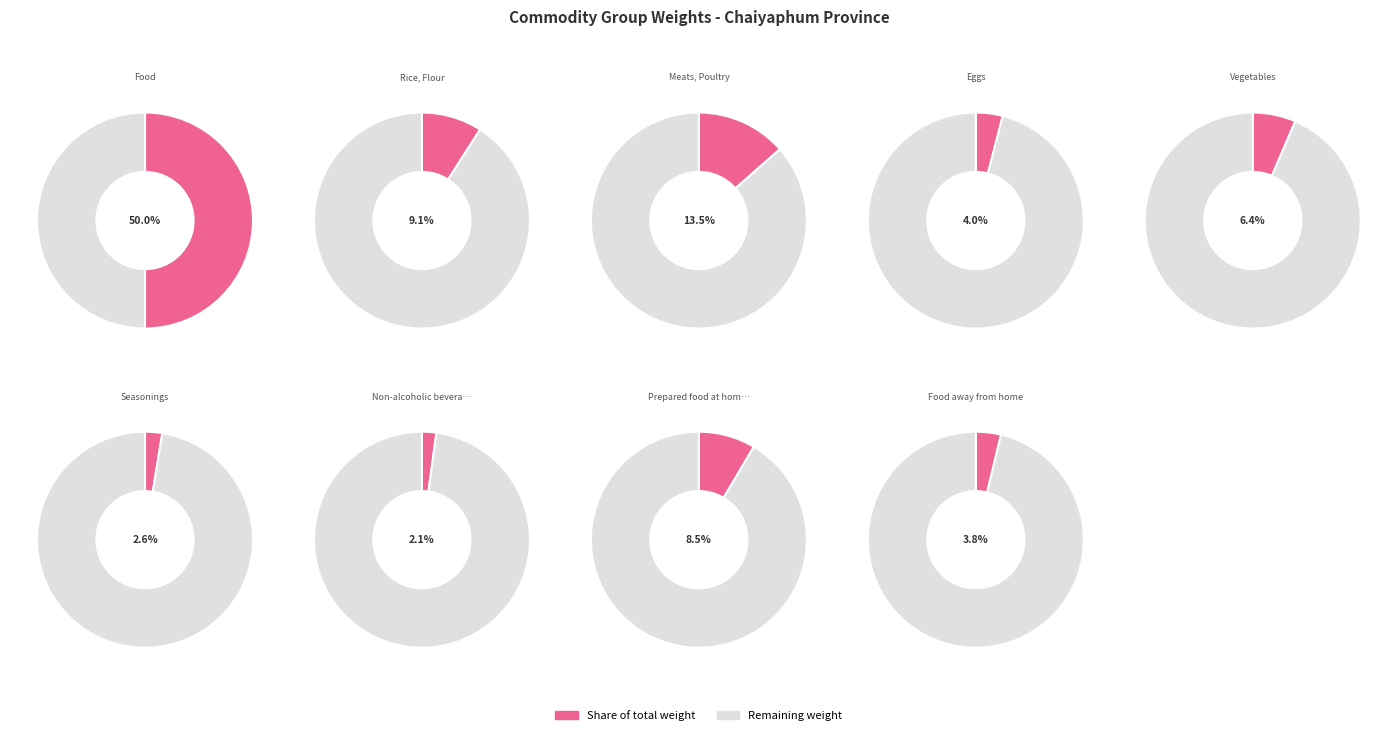

To the nearest percent, what is the combined percentage of Meats, Poultry and Fish and Food away from home?

17%